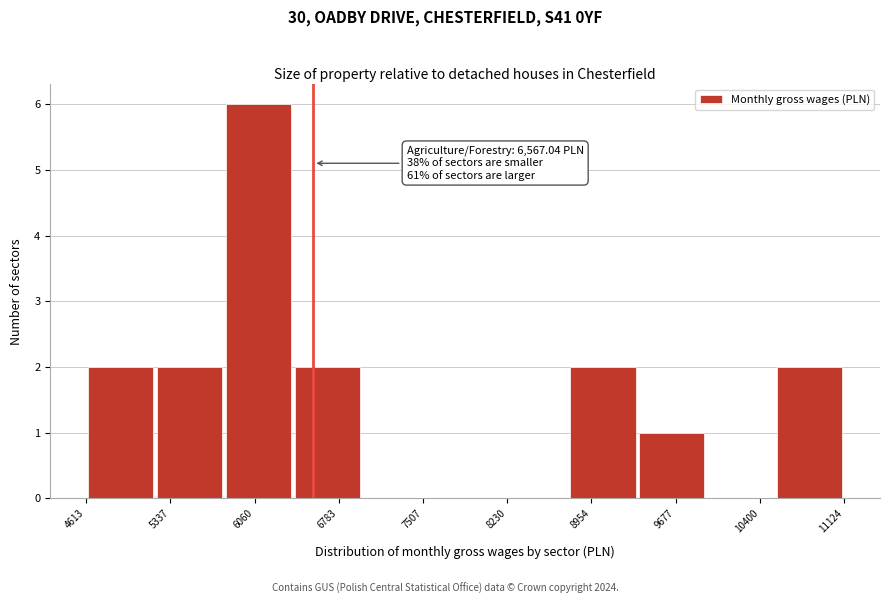

Which range on the x-axis has the tallest bar?

5800 to 6400